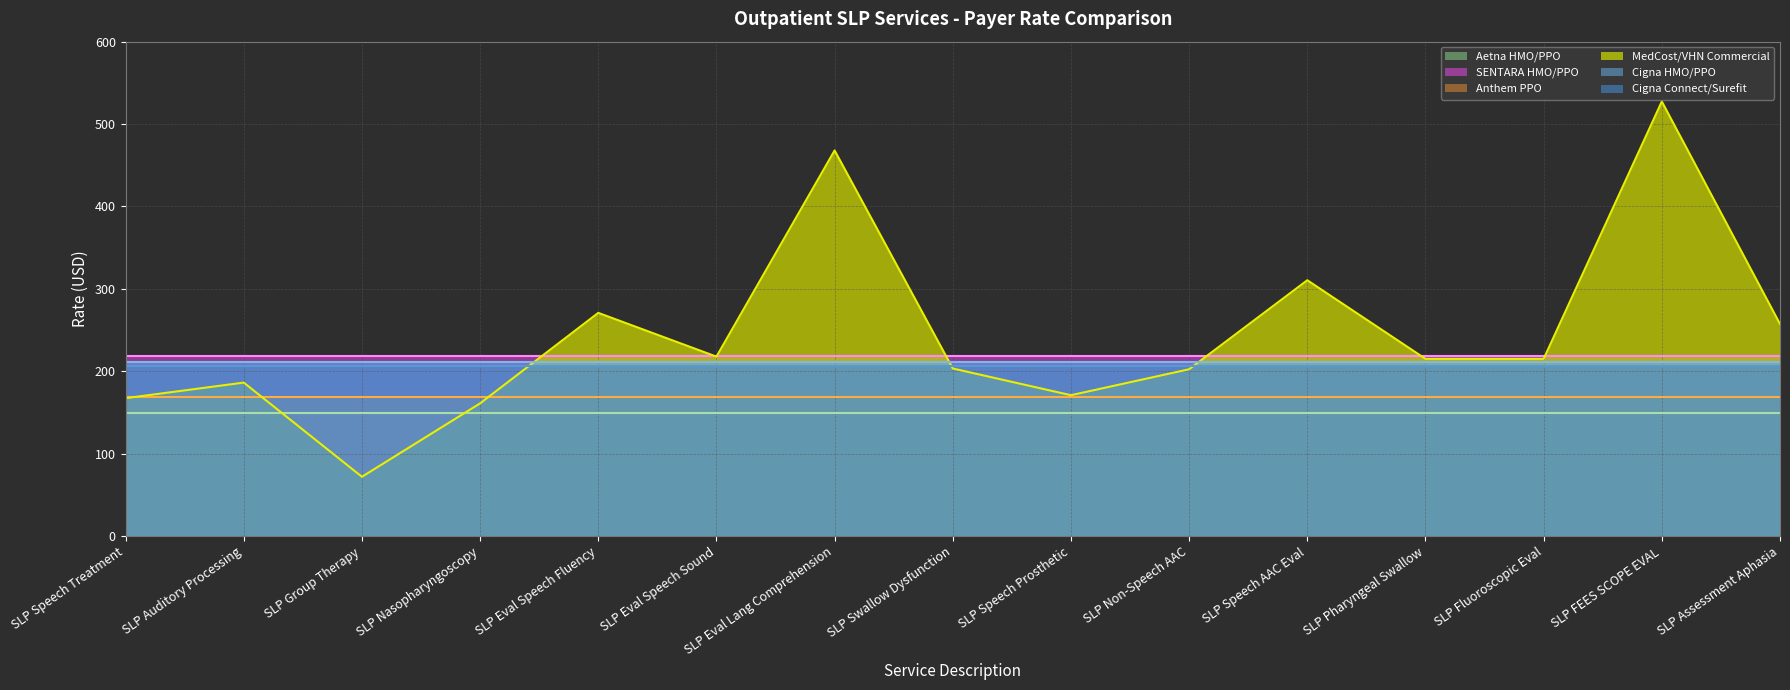

What is the label of the 1st point from the left?

SLP Speech Treatment